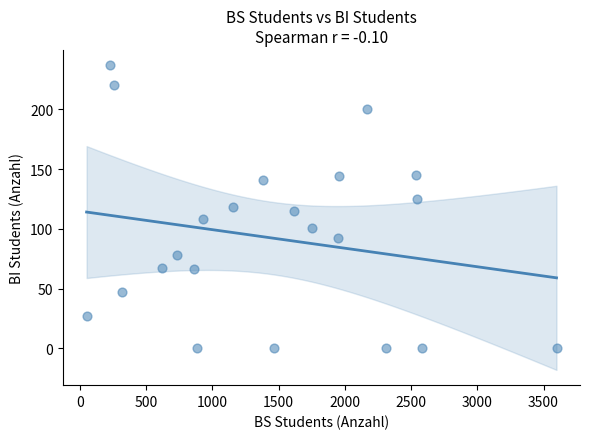

What is the range of X values (max minus min)?

3547